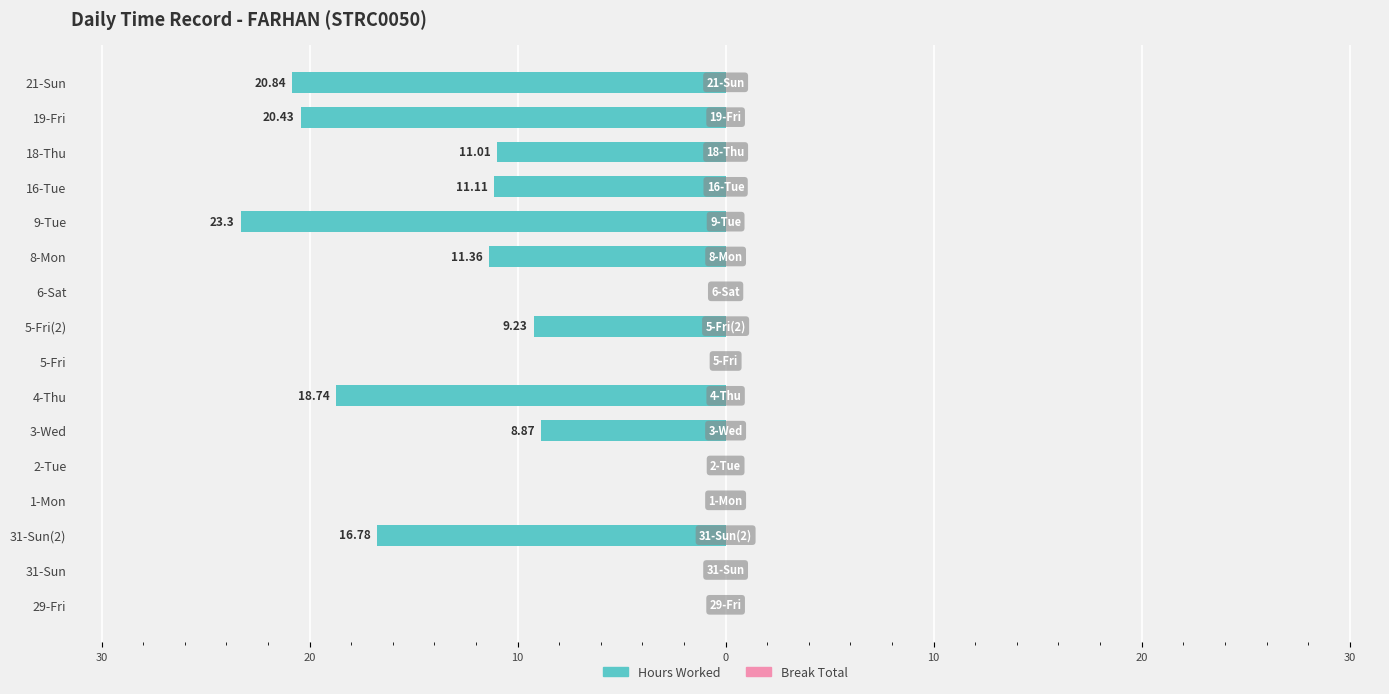

Are the bars horizontal?

Yes